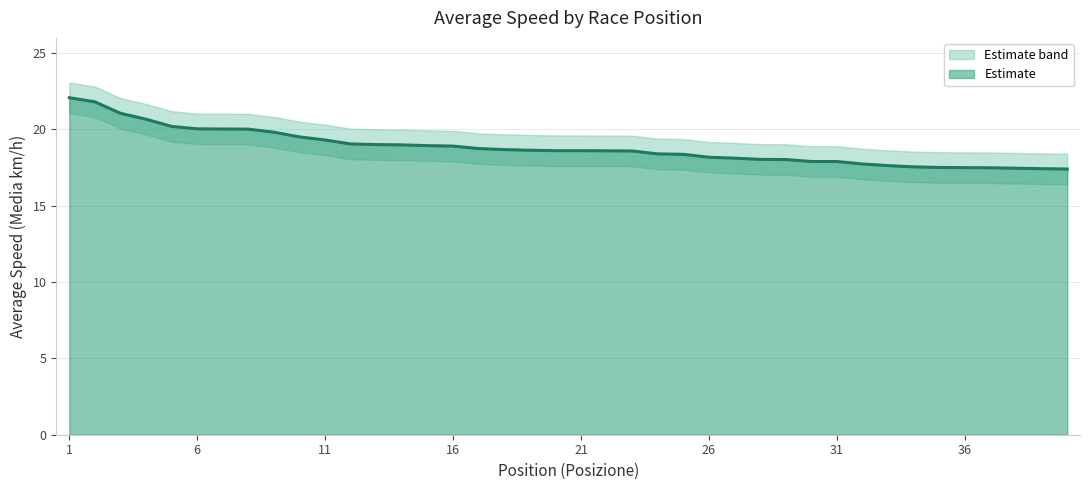

True or false: Media and Media_lower cross at least once.

False